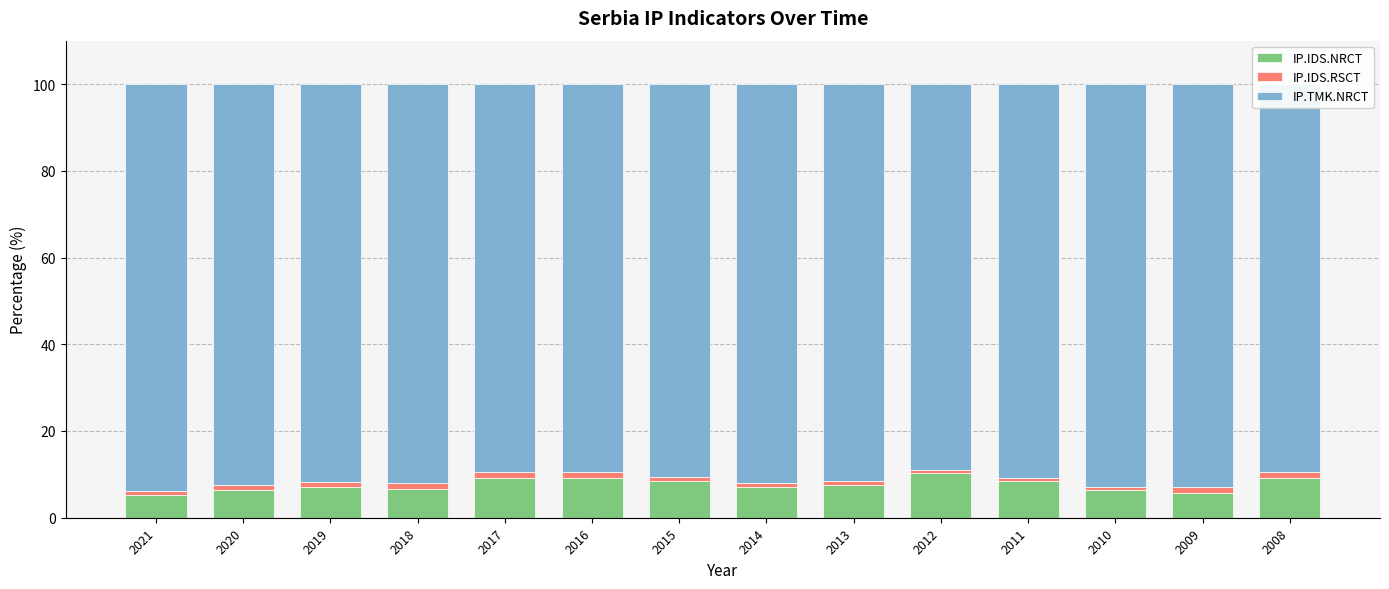

What is the lowest value of the IP.IDS.NRCT series?

5.2